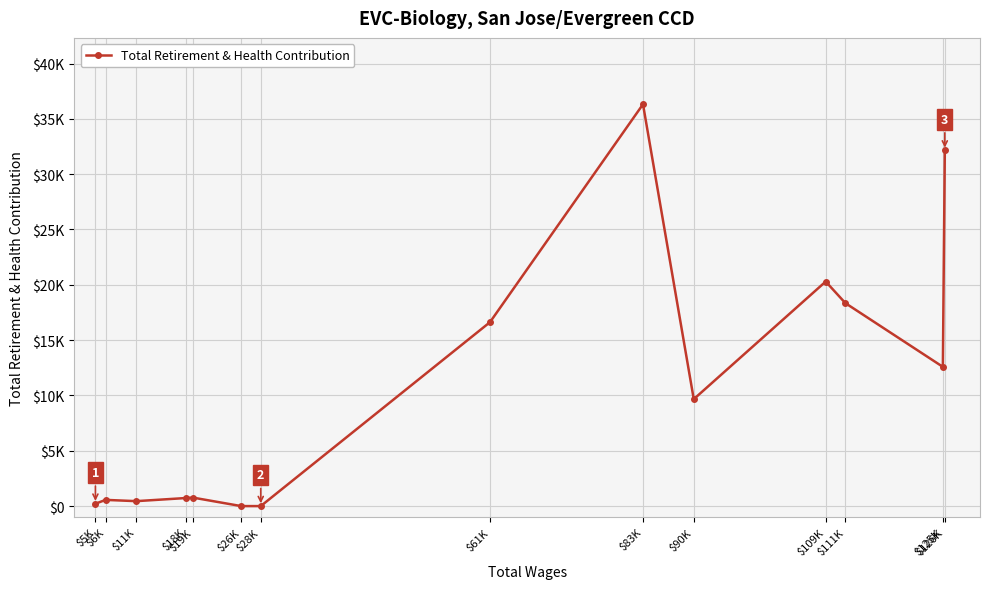

Reading left to right, list all the values displayed in this chart.

214	561	447	730	768	0	0	16621	36318	9665	20295	18344	12585	32142